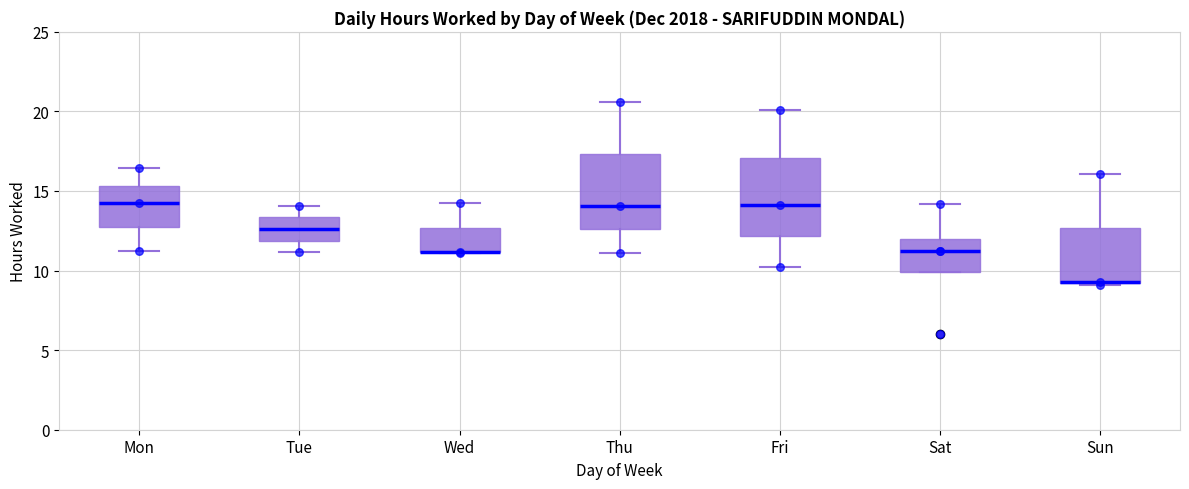

Reading left to right, transcribe this box plot: for each box, give where its median line is, the range the box spans, and where its two whiskers end, as read against the y-axis. The values are not printed on the chart, so give them approximately, as read against the axis.

Mon: median 14.0, box 12.5 to 15.5, whiskers 11.0 to 16.5
Tue: median 12.5, box 12.0 to 13.5, whiskers 11.0 to 14.0
Wed: median 11.0 (drawn on the box's lower edge), box 11.0 to 12.5, whiskers 11.0 to 14.5
Thu: median 14.0, box 12.5 to 17.5, whiskers 11.0 to 20.5
Fri: median 14.0, box 12.0 to 17.0, whiskers 10.0 to 20.0
Sat: median 11.0, box 10.0 to 12.0, whiskers 10.0 to 14.0
Sun: median 9.5 (drawn on the box's lower edge), box 9.0 to 12.5, whiskers 9.0 to 16.0